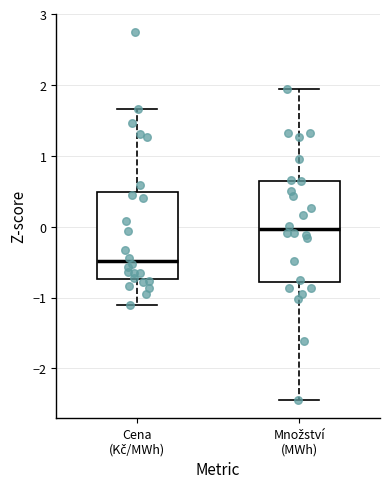

Reading left to right, read every box against the y-axis: the position of its median line, the range the box covers, and the ends of its whiskers. The values are not printed on the chart, so give them approximately, as read against the axis.

Cena (Kč/MWh): median -0.5, box -0.7 to 0.5, whiskers -1.1 to 1.7
Množství (MWh): median 0.0, box -0.8 to 0.6, whiskers -2.4 to 1.9